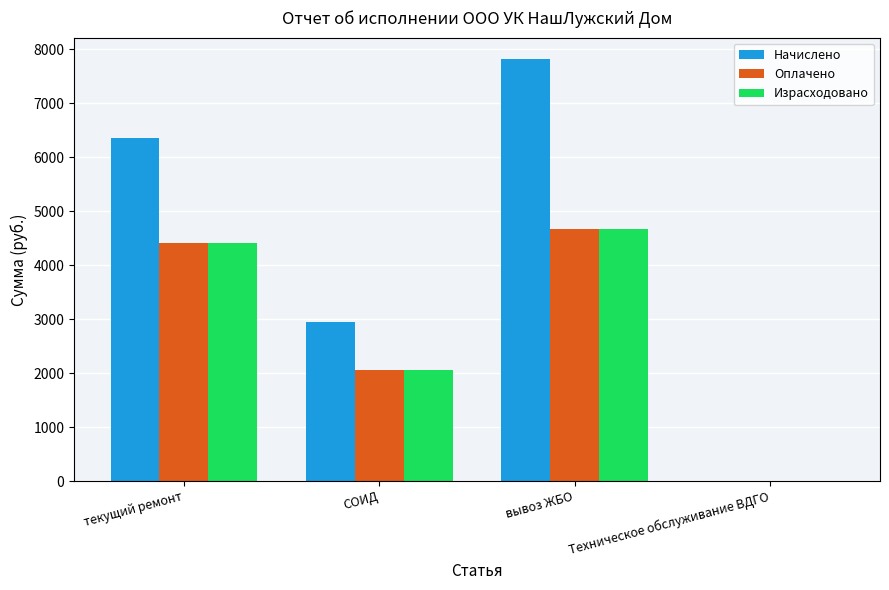

How many categories are shown in the chart?

4